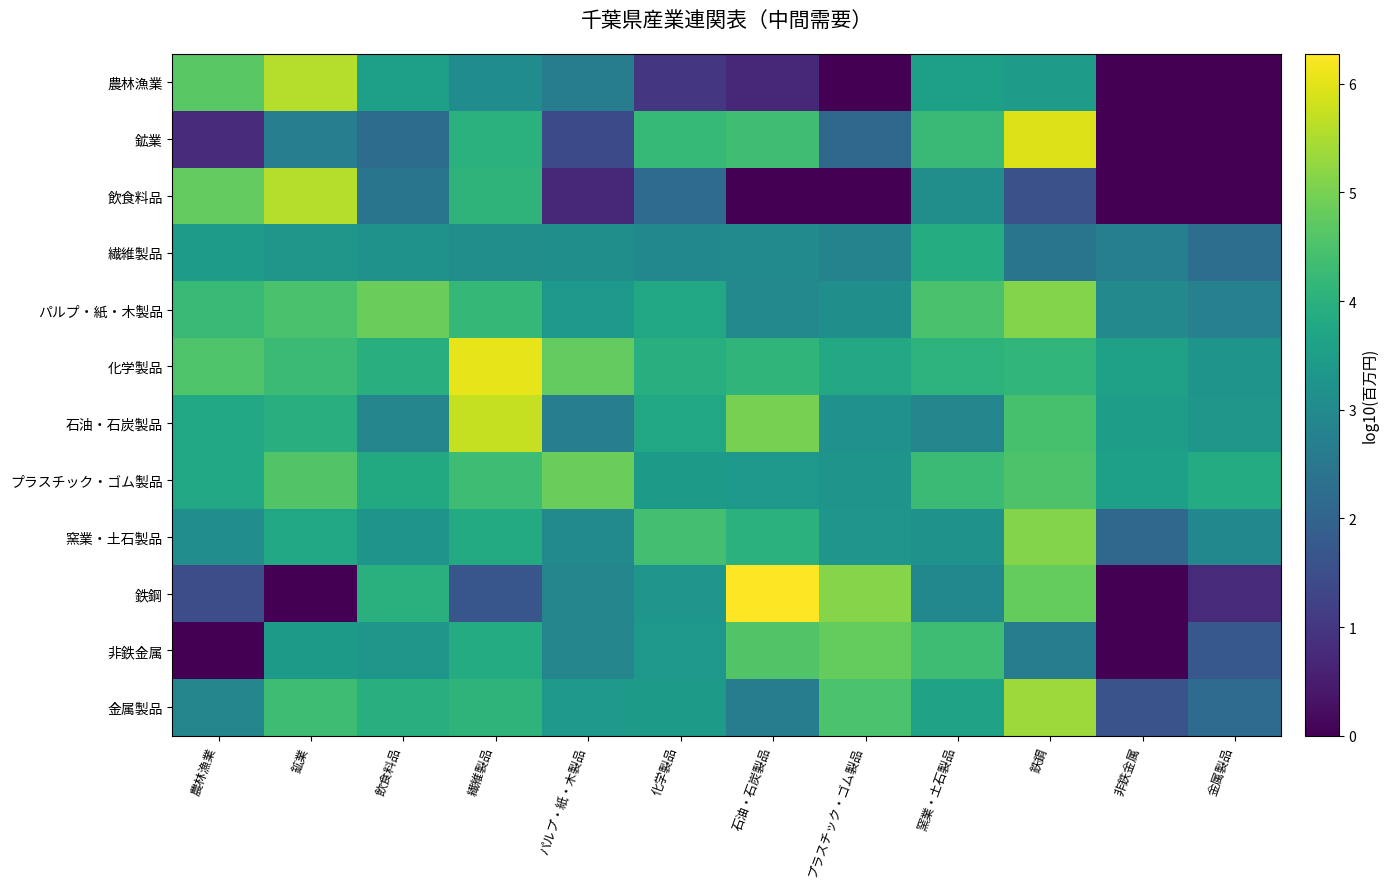

Which series has the largest total across all categories?

化学製品